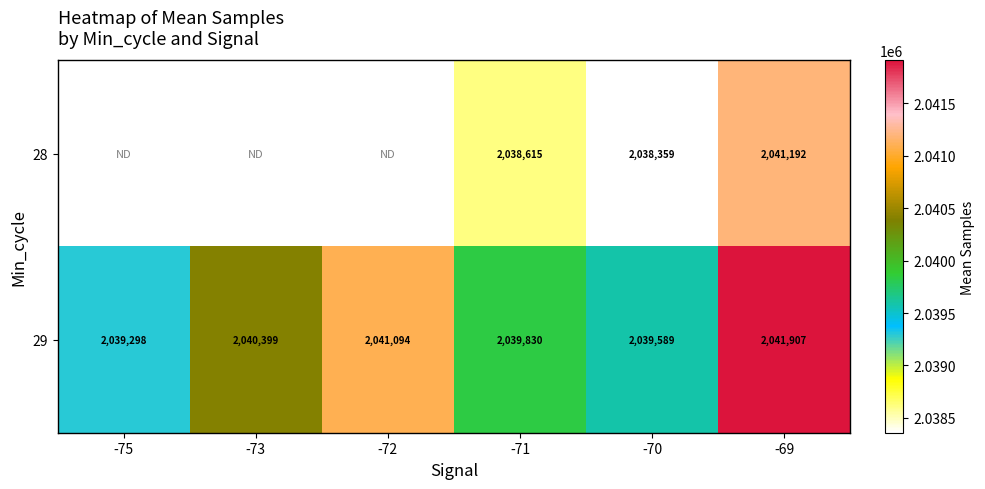

Which has a higher value, -73 or -70?

-70